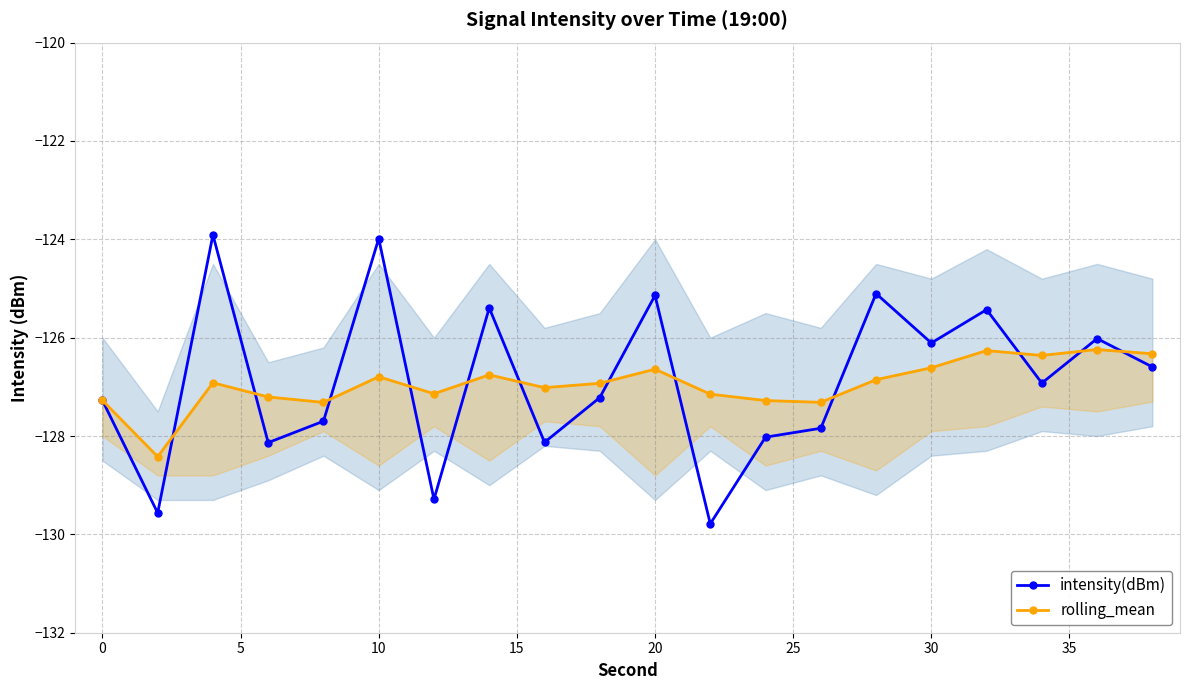

List the series in order of their overall mean, highest first.

intensity(dBm), rolling_mean